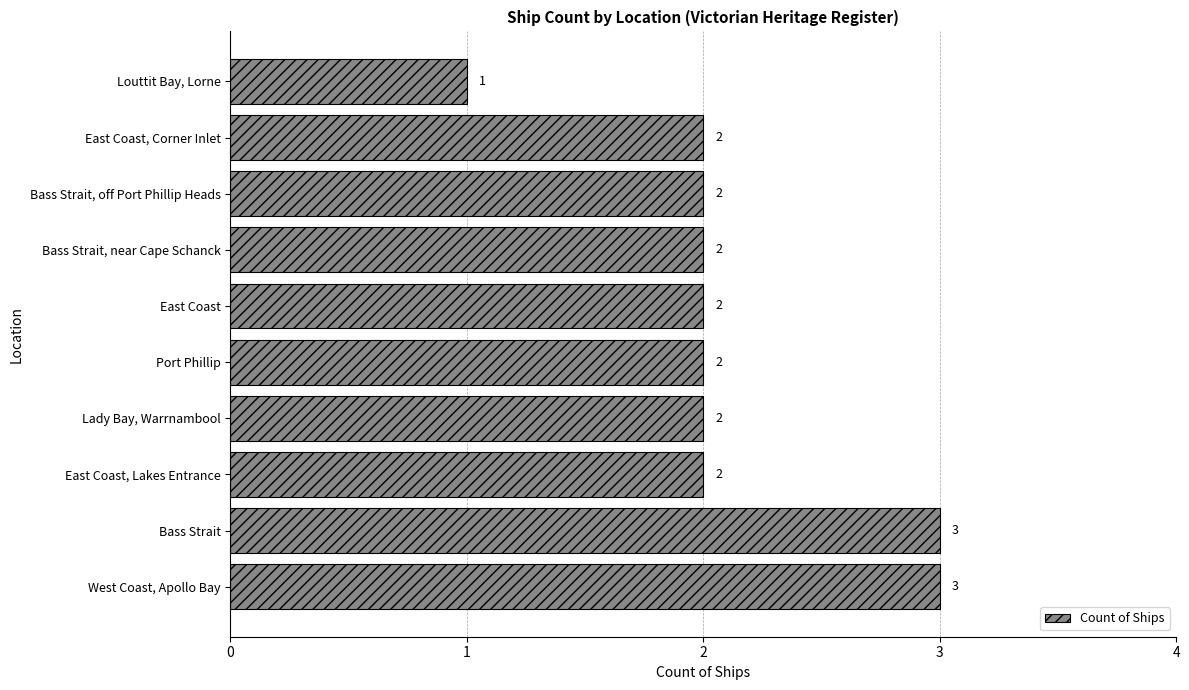

Reading bottom to top, what are all the values shown in this chart?

3	3	2	2	2	2	2	2	2	1